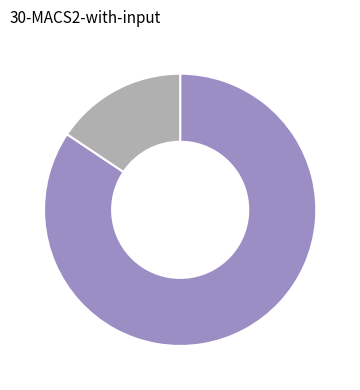

Is there any slice that represents more than half of the pie?

Yes